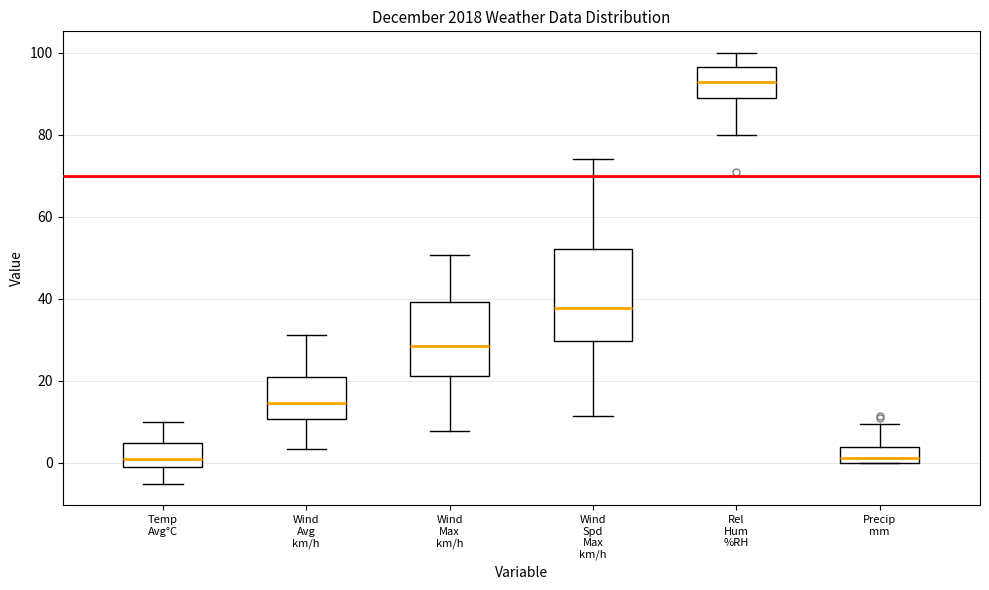

Comparing the boxes themselves (not the whiskers), which one is the tallest?

Wind Spd Max km/h